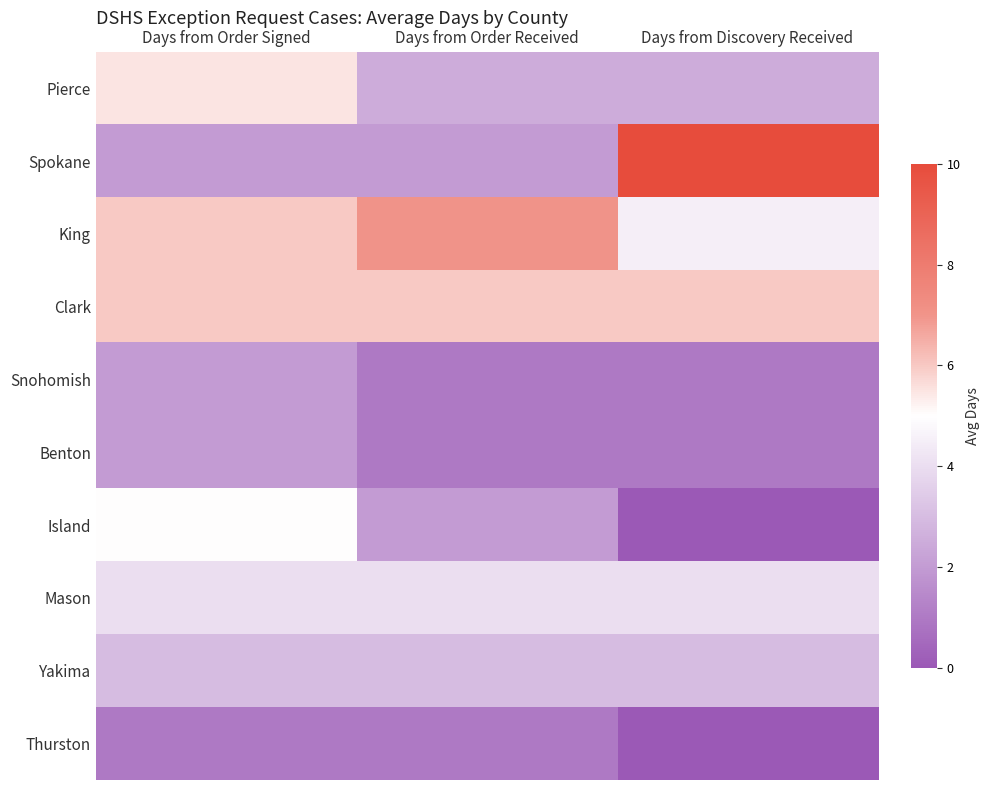

Reading left to right, list all the values displayed in this chart.

Pierce: Days from Order Signed=5.5	Days from Order Received=2.5	Days from Discovery Received=2.5
Spokane: Days from Order Signed=2.0	Days from Order Received=2.0	Days from Discovery Received=101.8
King: Days from Order Signed=6.0	Days from Order Received=7.0	Days from Discovery Received=4.5
Clark: Days from Order Signed=6.0	Days from Order Received=6.0	Days from Discovery Received=6.0
Snohomish: Days from Order Signed=2.0	Days from Order Received=1.0	Days from Discovery Received=1.0
Benton: Days from Order Signed=2.0	Days from Order Received=1.0	Days from Discovery Received=1.0
Island: Days from Order Signed=5.0	Days from Order Received=2.0	Days from Discovery Received=0.0
Mason: Days from Order Signed=4.0	Days from Order Received=4.0	Days from Discovery Received=4.0
Yakima: Days from Order Signed=3.0	Days from Order Received=3.0	Days from Discovery Received=3.0
Thurston: Days from Order Signed=1.0	Days from Order Received=1.0	Days from Discovery Received=0.0